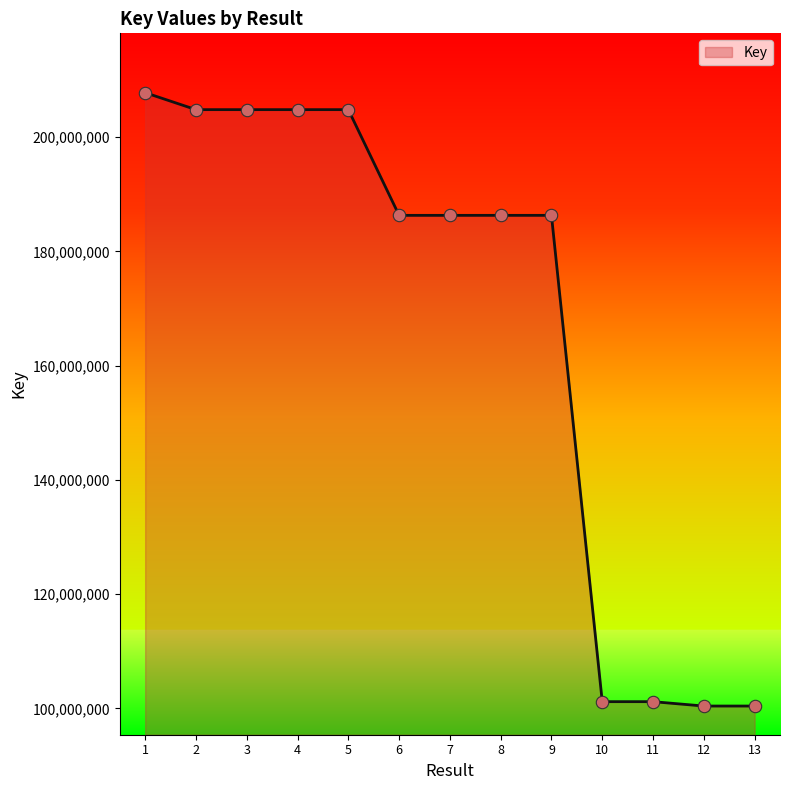

Approximately how many times larger is the value at 5 compared to 7?

1.1